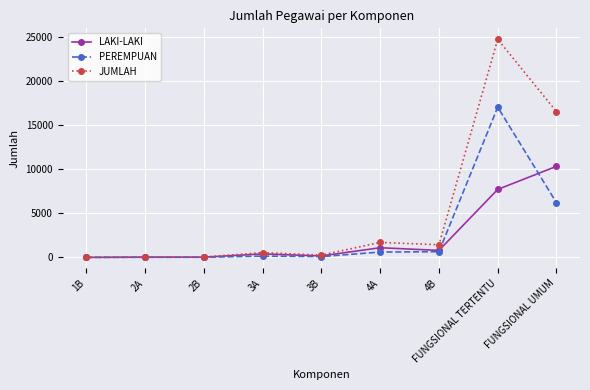

Which series has the widest spread of values?

JUMLAH